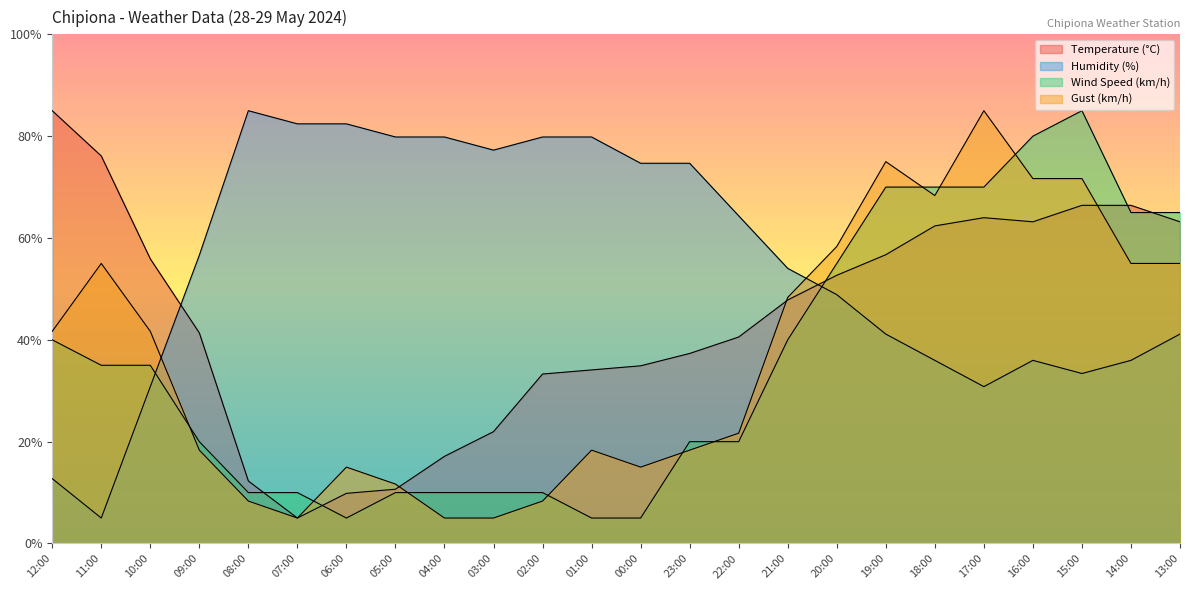

Which category has the highest value across all series?

12:00